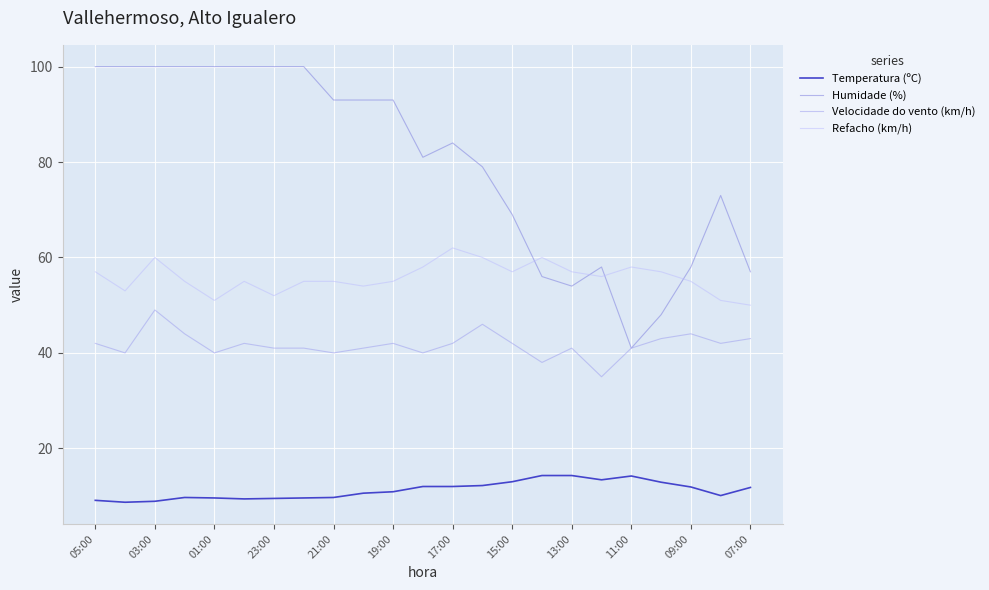

What is the maximum value for Temperatura (ºC)?

14.3